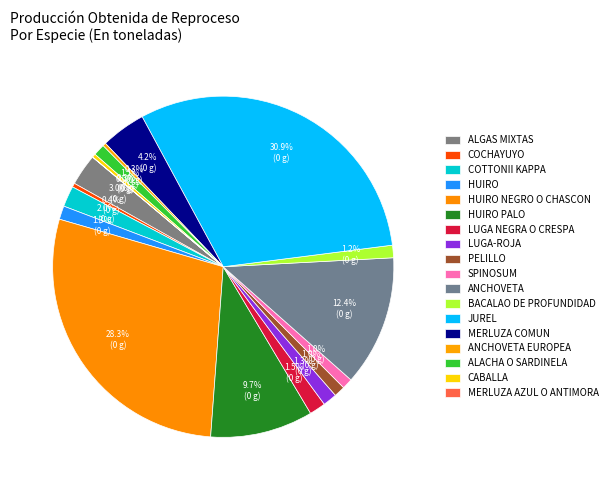

Is the sum of PELILLO and HUIRO greater than half?

No